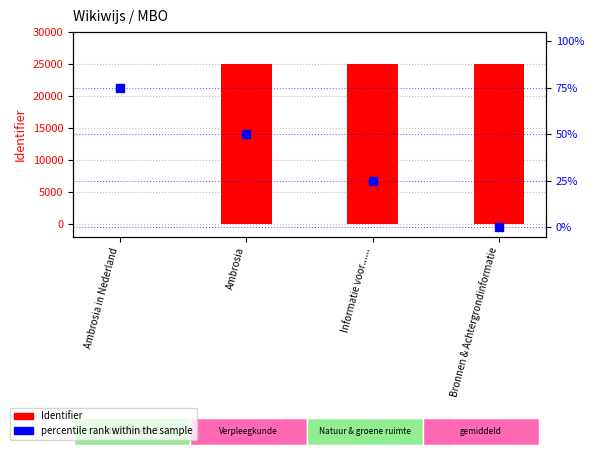

Which series contains the highest Y value?

Identifier